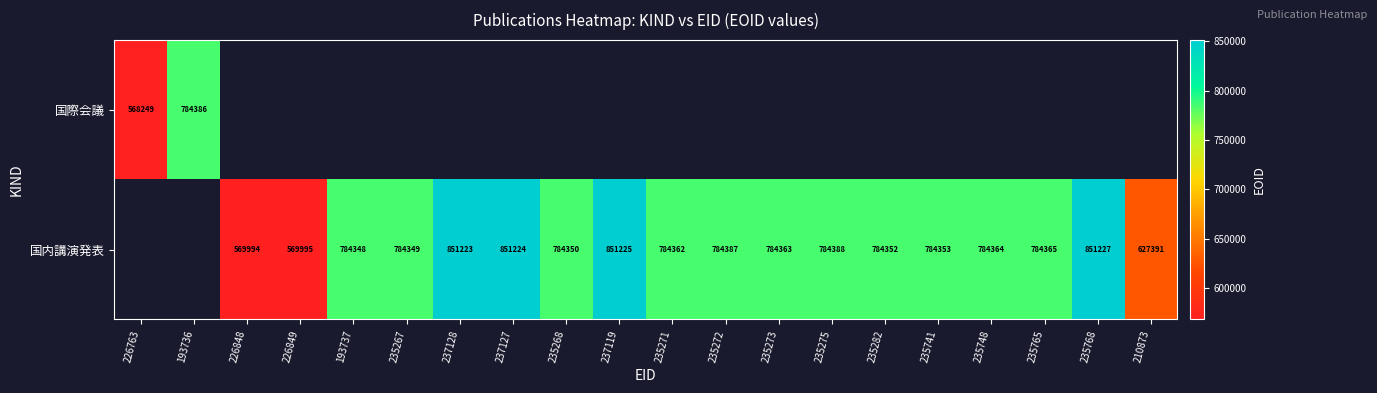

Is it true that 国内講演発表 equals 1314018 at 237127?

False